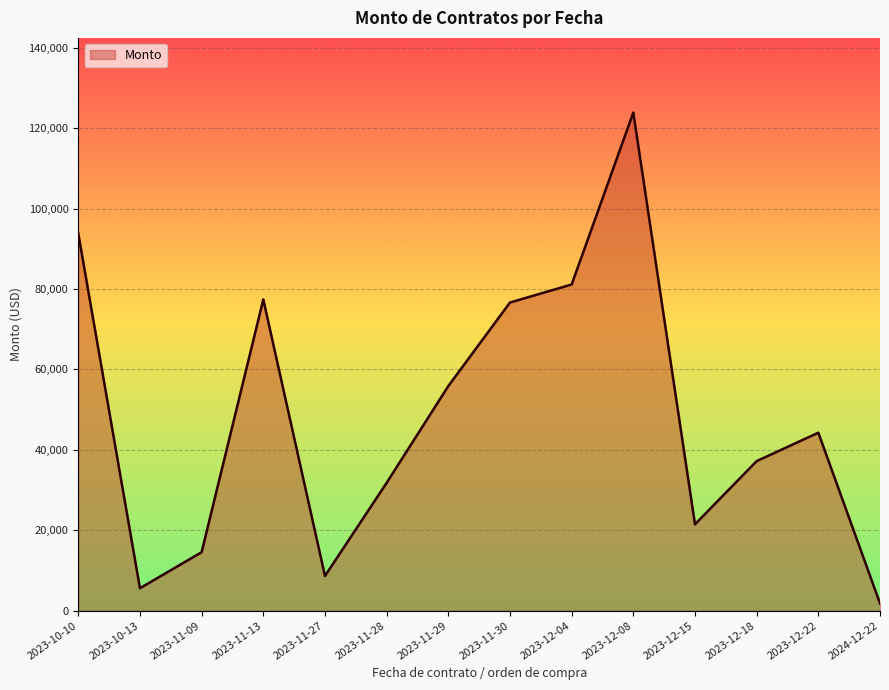

What is the sum of the values at 2023-11-09 and 2023-12-15?

35961.1